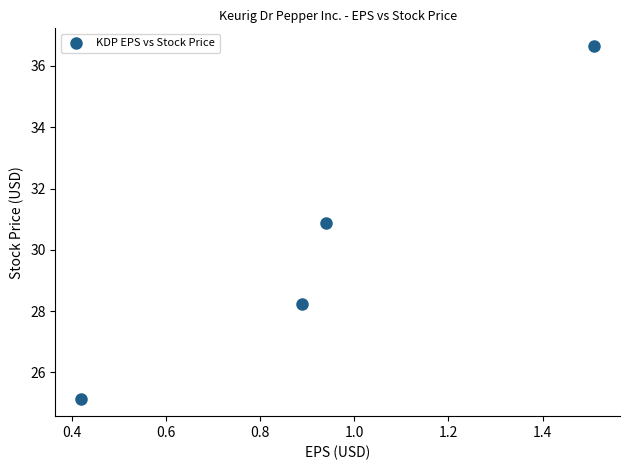

What is the range of Y values (max minus min)?

11.5